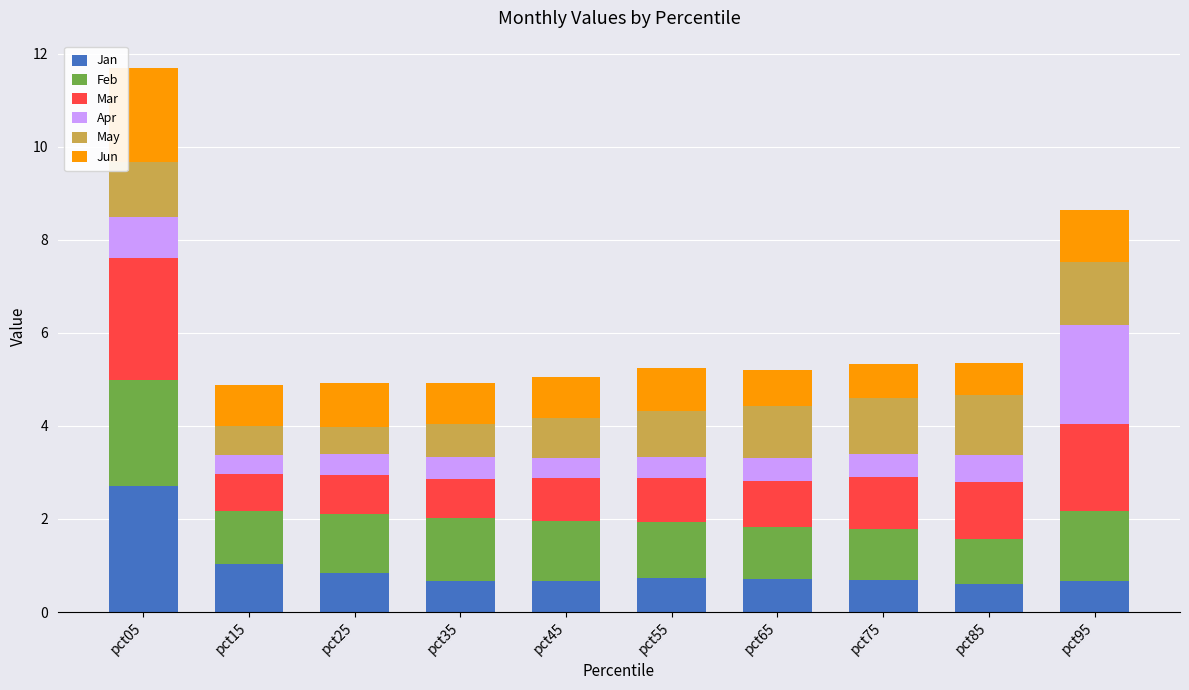

What is the sum of all Jan values?

9.3